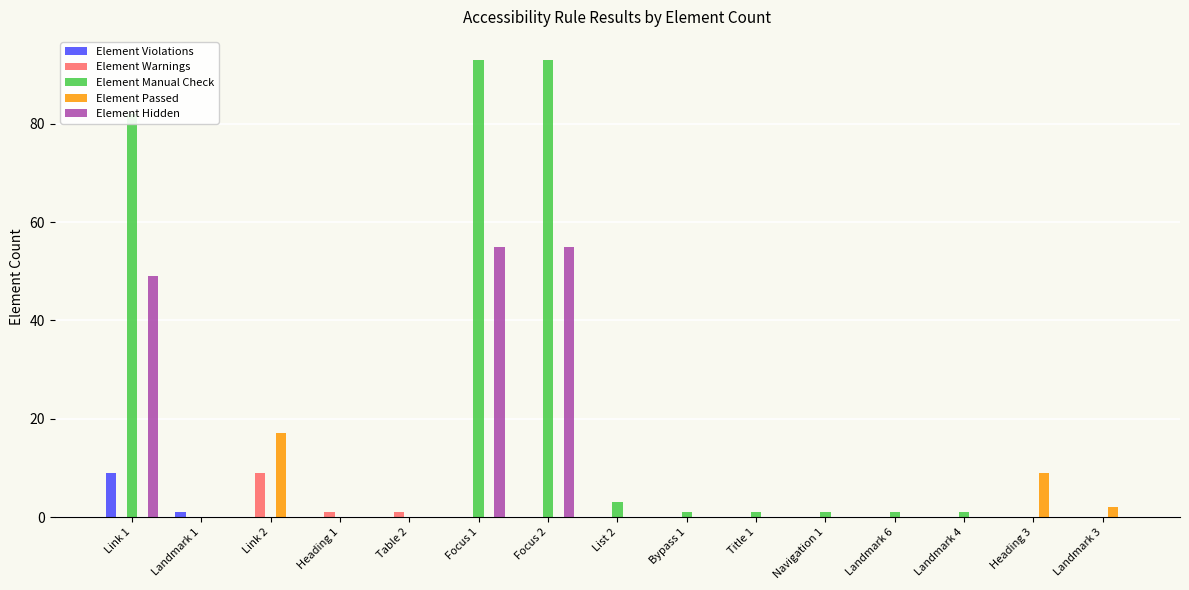

At which label does Element Passed reach its peak?

Link 2